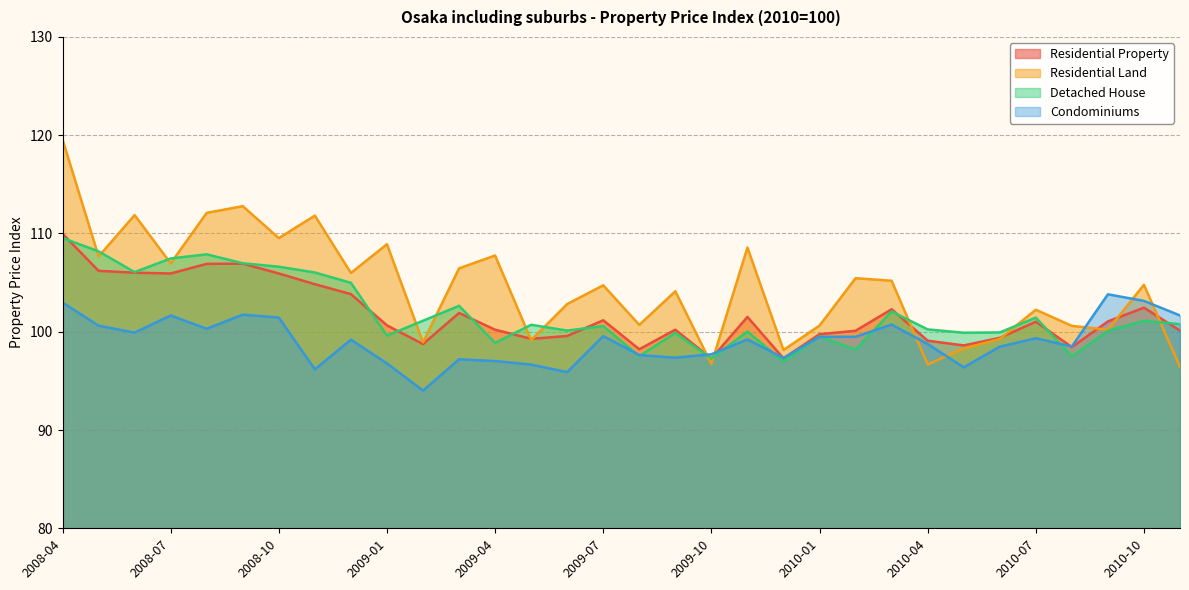

Between 2009-06 and 2010-07, which series saw the biggest shift?

Condominiums